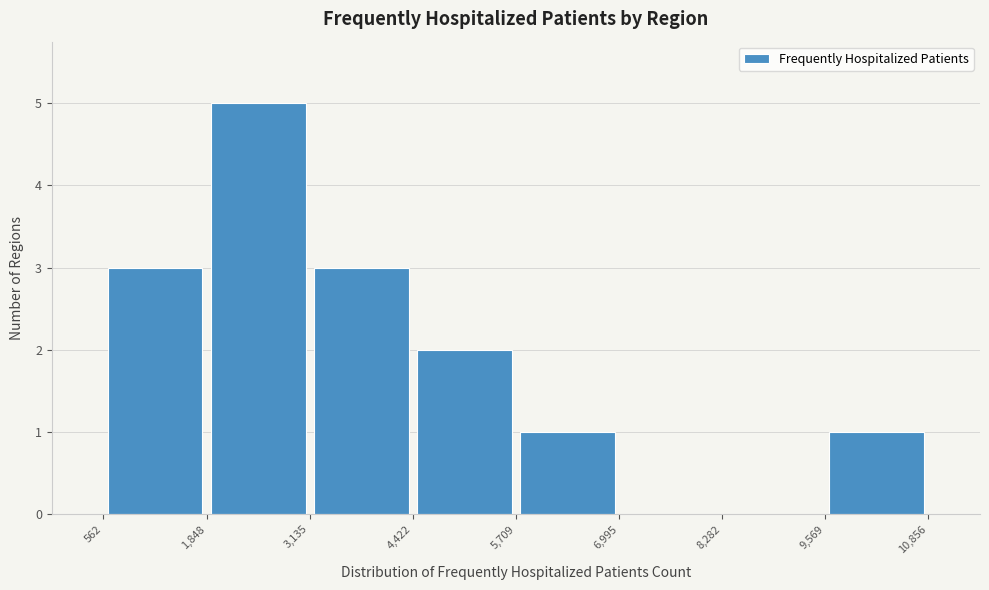

Reading left to right, transcribe this chart: for each bar, give the range it covers on the x-axis and its height. The values are not printed on the chart, so give them approximately, as read against the axis.

562 to 1,848: 3
1,848 to 3,135: 5
3,135 to 4,422: 3
4,422 to 5,709: 2
5,709 to 6,995: 1
6,995 to 8,282: 0
8,282 to 9,569: 0
9,569 to 10,856: 1